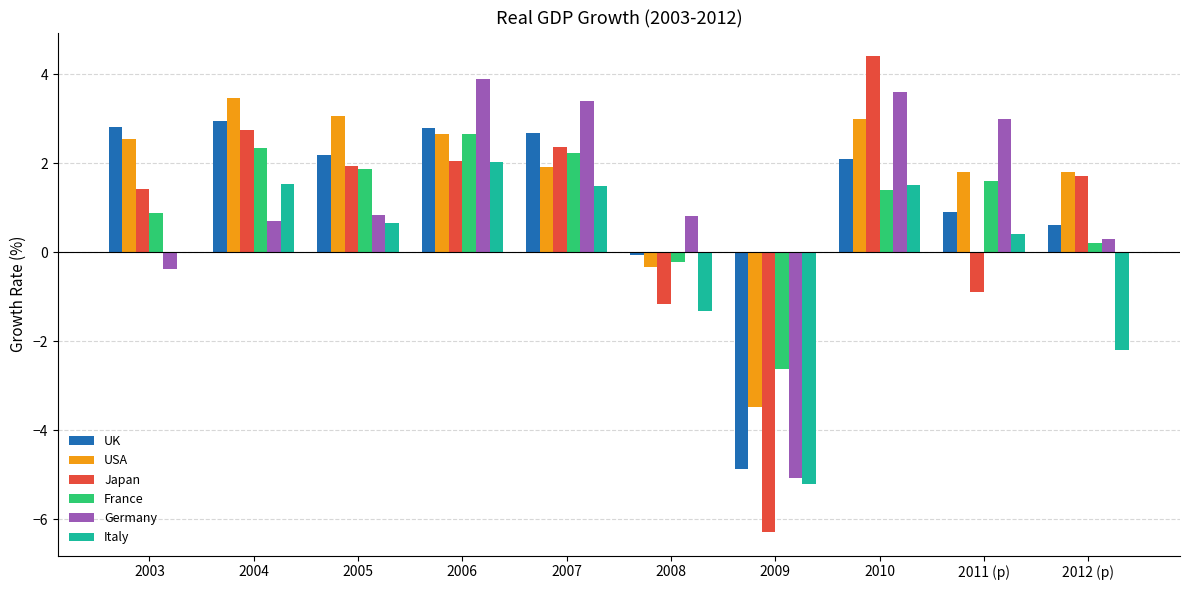

Which category has the highest value across all series?

2010